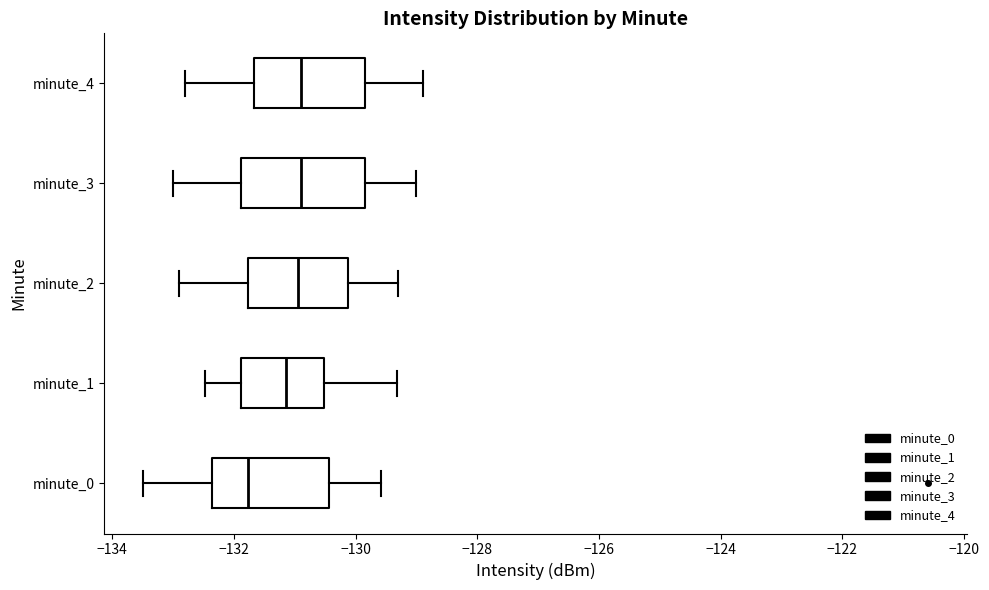

Reading bottom to top, transcribe this box plot: for each box, give where its median line is, the range the box spans, and where its two whiskers end, as read against the x-axis. The values are not printed on the chart, so give them approximately, as read against the axis.

minute_0: median -131.8, box -132.4 to -130.4, whiskers -133.4 to -129.6
minute_1: median -131.2, box -131.8 to -130.6, whiskers -132.4 to -129.4
minute_2: median -131.0, box -131.8 to -130.2, whiskers -132.8 to -129.2
minute_3: median -130.8, box -131.8 to -129.8, whiskers -133.0 to -129.0
minute_4: median -130.8, box -131.6 to -129.8, whiskers -132.8 to -128.8